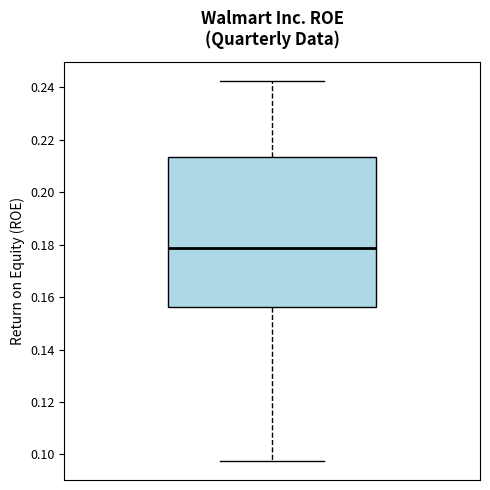

Transcribe this box plot: give where the median line is, the range the box spans, and where the two whiskers end, as read against the y-axis. The values are not printed on the chart, so give them approximately, as read against the axis.

median 0.178, box 0.156 to 0.214, whiskers 0.098 to 0.242